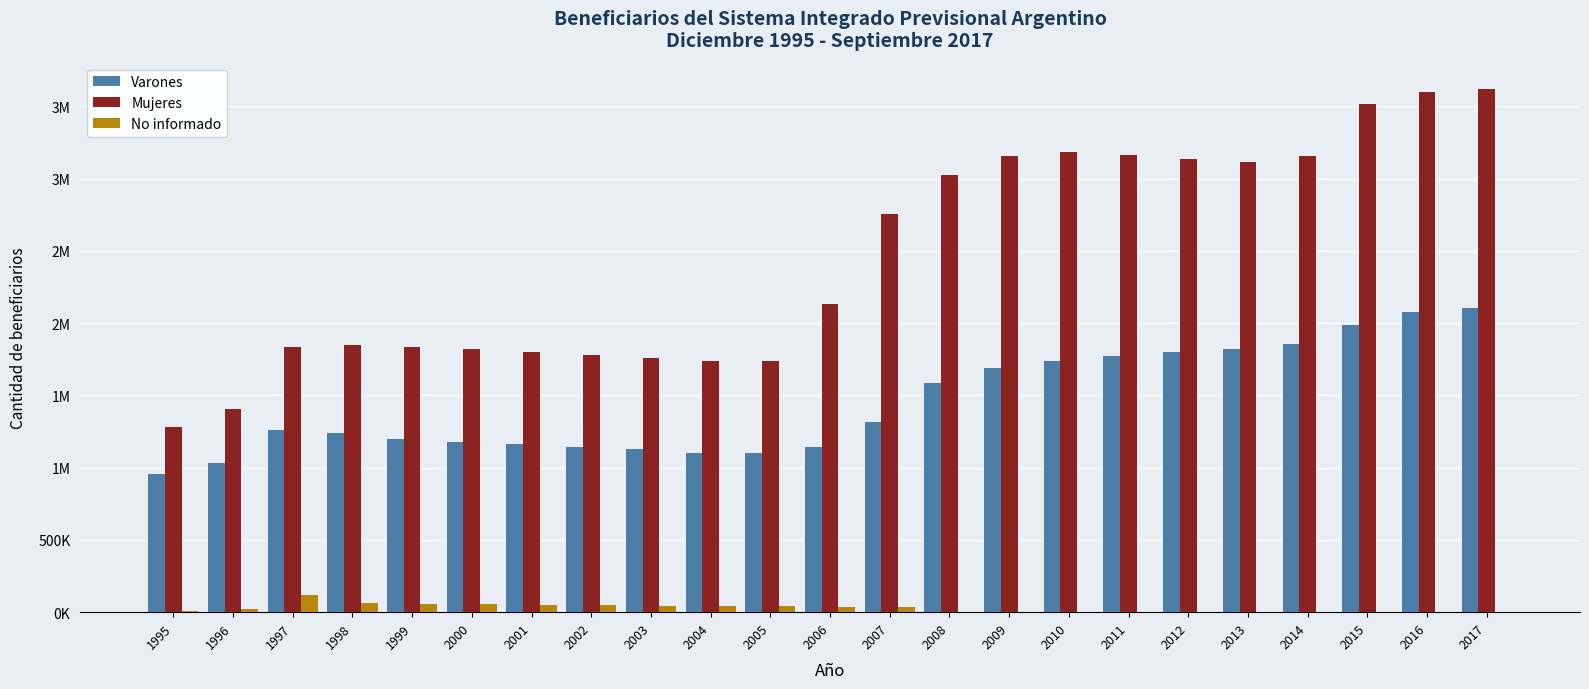

List the series in order of their peak value, highest first.

Mujeres, Varones, No informado